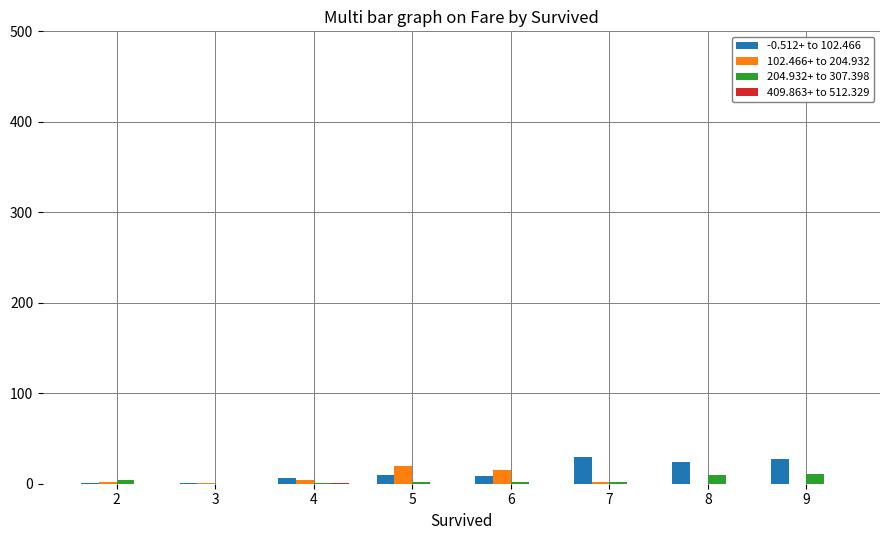

What is the sum of the 204.932+ to 307.398 values at 3 and 4?

0.4